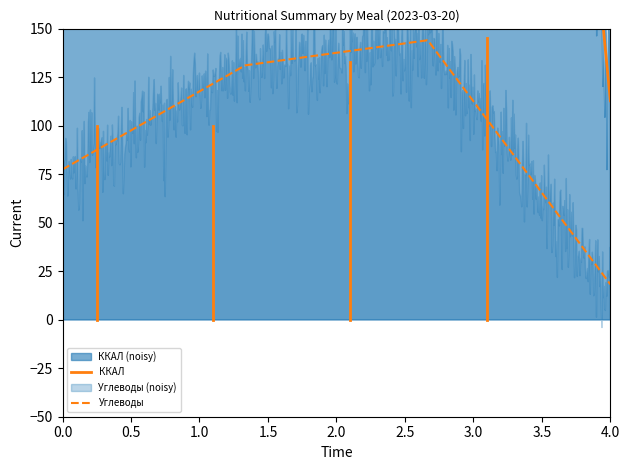

At how many categories does at least one series exceed 322?

3